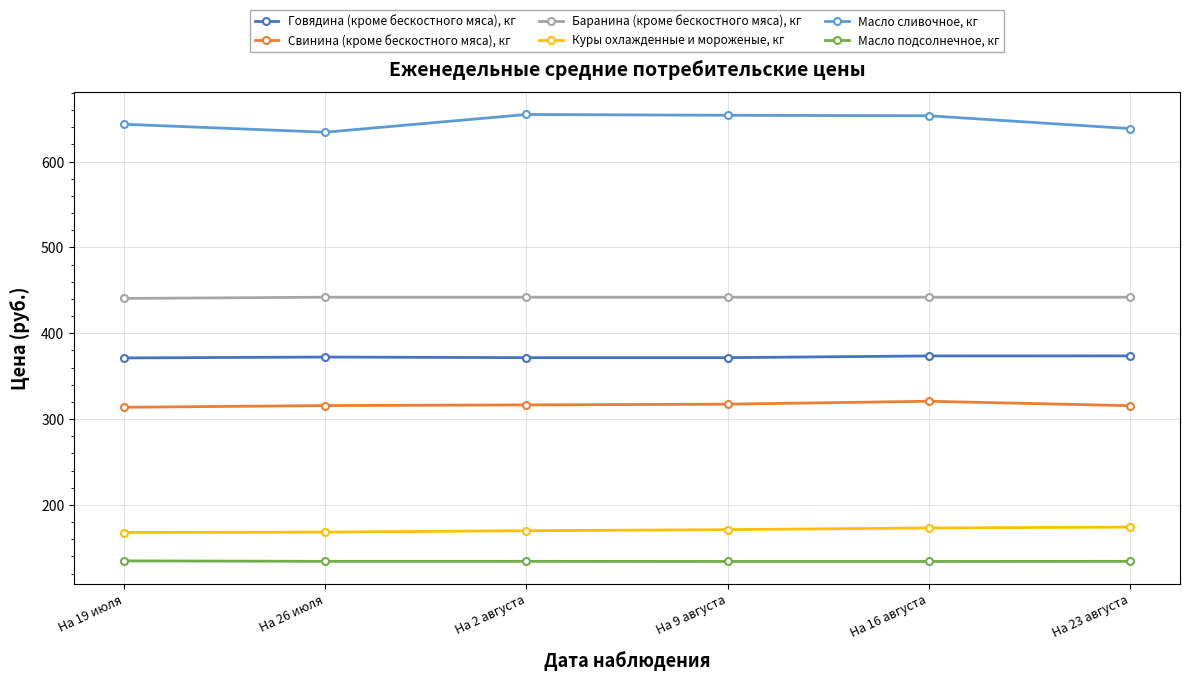

Rank the series by their maximum value, from highest to lowest.

Масло сливочное, кг, Баранина (кроме бескостного мяса), кг, Говядина (кроме бескостного мяса), кг, Свинина (кроме бескостного мяса), кг, Куры охлажденные и мороженые, кг, Масло подсолнечное, кг